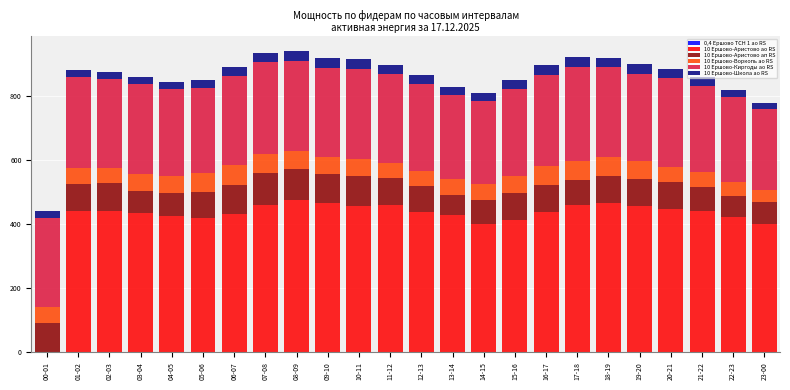

How many data points does each series have?

24